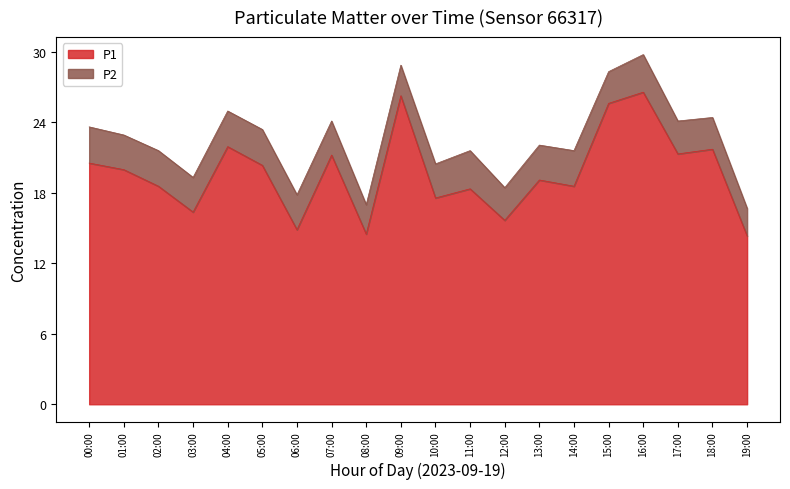

What is the change in value from 13:00 to 19:00?

-4.8